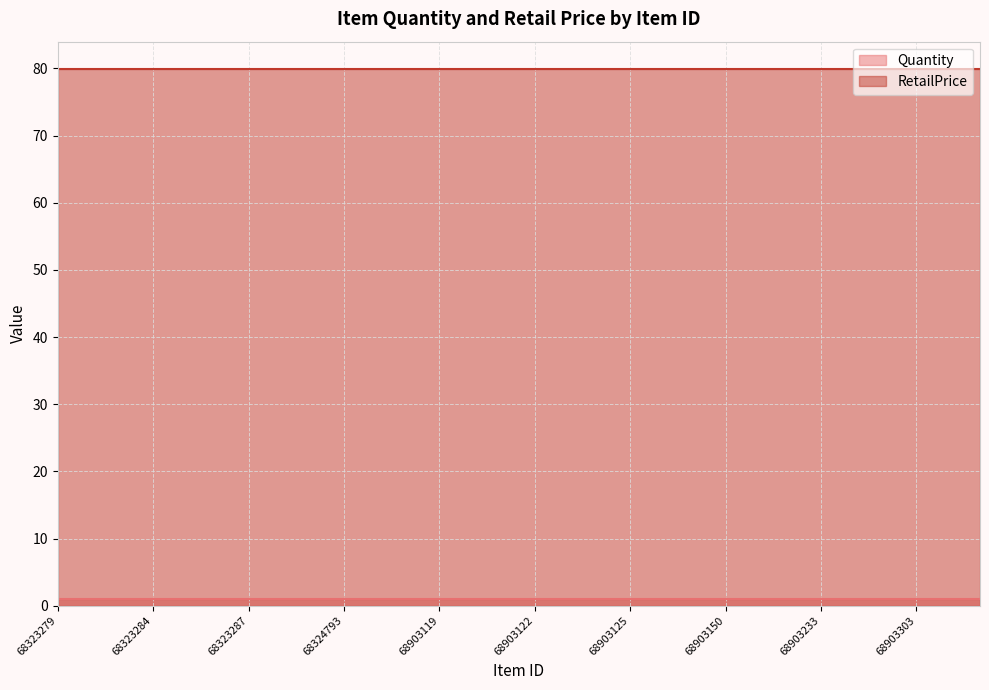

True or false: Quantity and RetailPrice cross at least once.

False